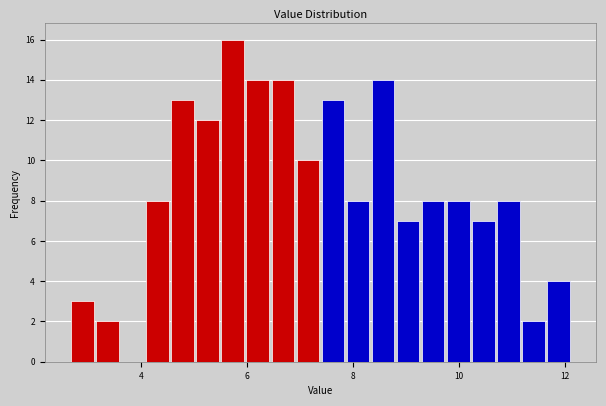

Around what value on the x-axis is the tallest bar? Give the approximate position of its centre, as read against the axis.

5.8